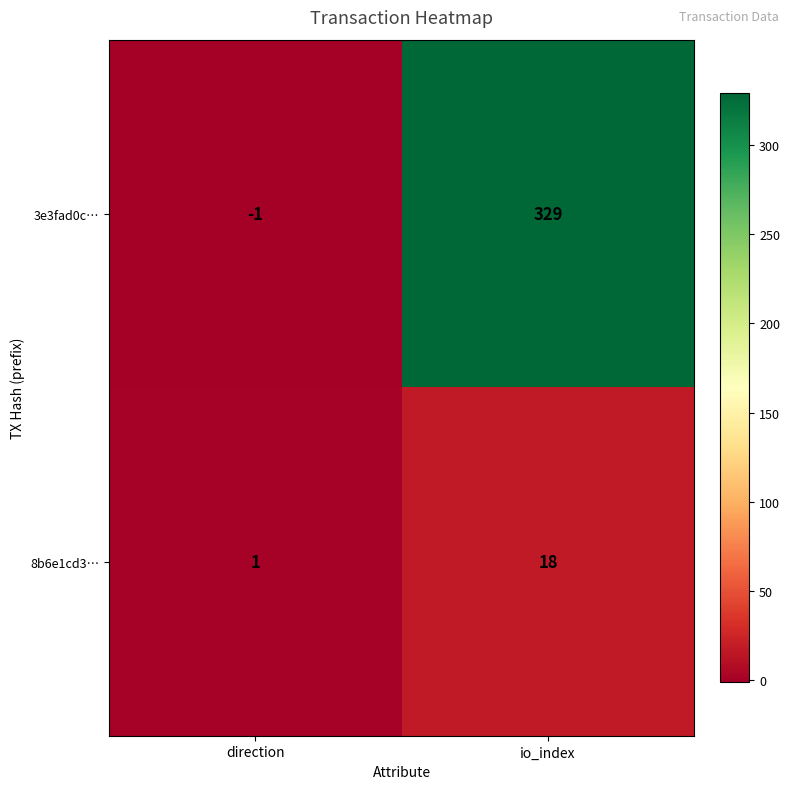

Rank the series by their maximum value, from highest to lowest.

3e3fad0c…, 8b6e1cd3…